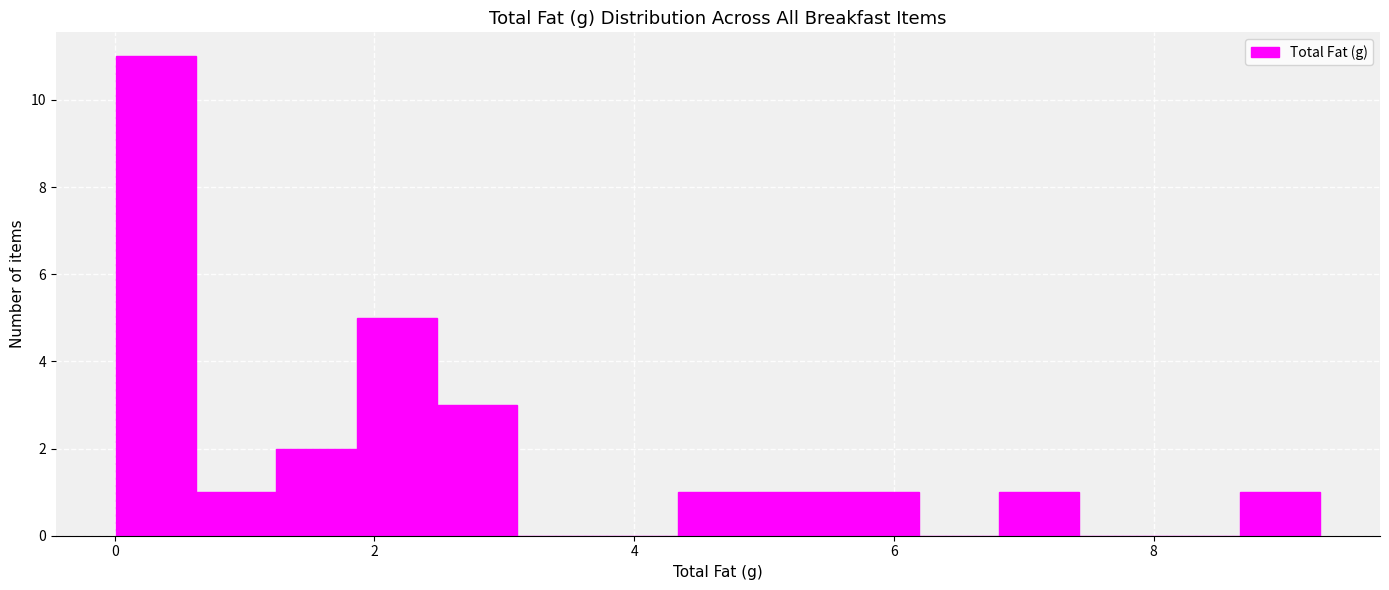

Read against the x-axis, roughly where is the centre of the tallest bar?

0.4